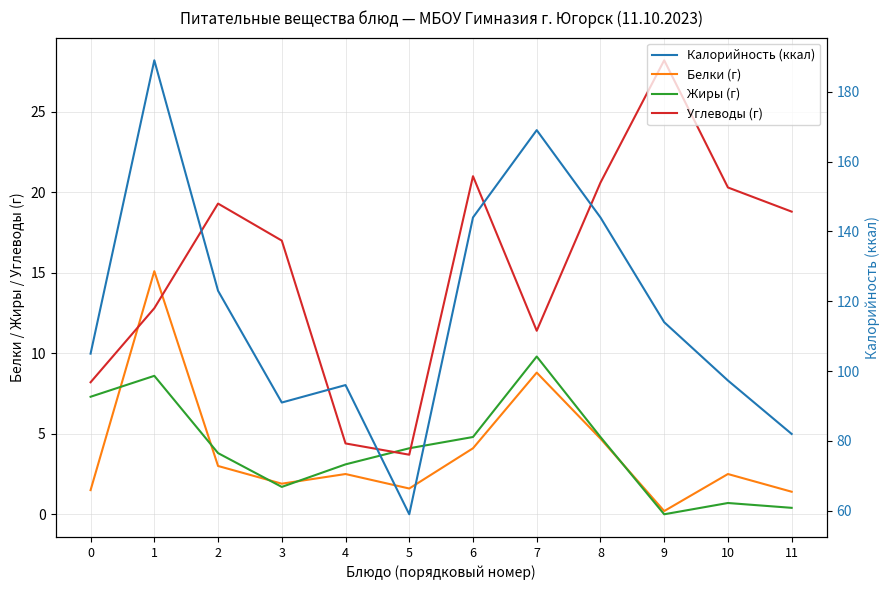

How many times do Белки (г) and Углеводы (г) cross each other?

2